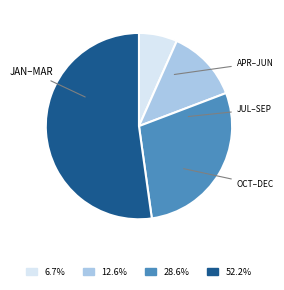

Is there a majority slice in this chart?

Yes